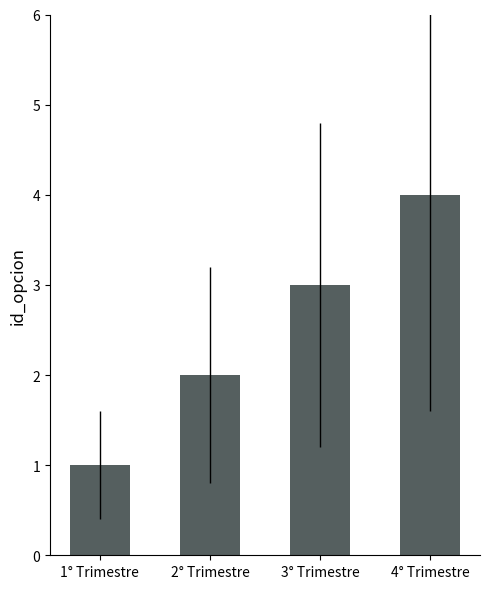

How many values are between 2 and 4?

3